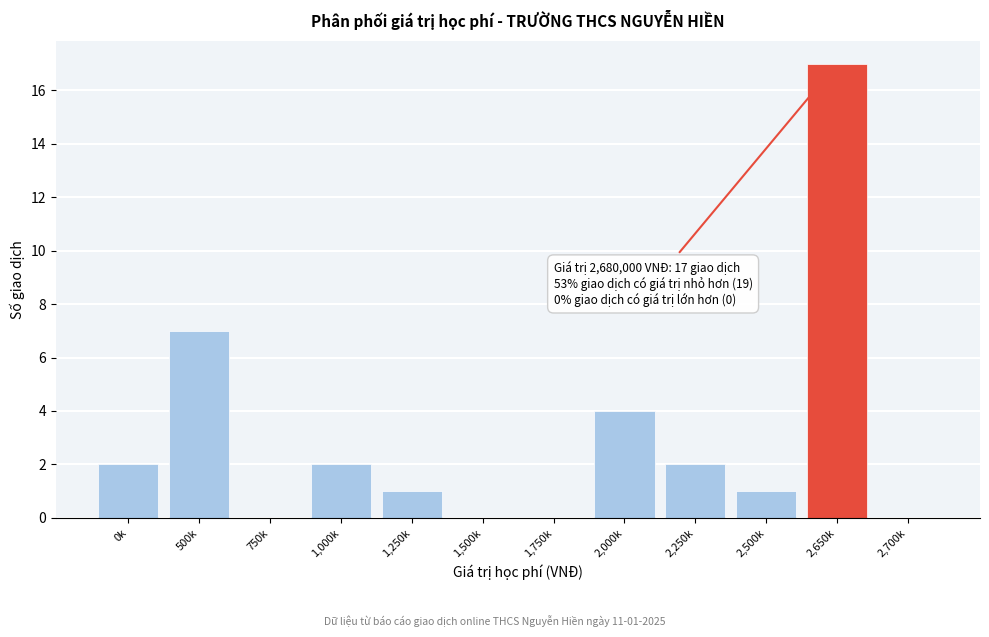

Reading left to right, list all the values displayed in this chart.

0k=2	500k=7	750k=0	1,000k=2	1,250k=1	1,500k=0	1,750k=0	2,000k=4	2,250k=2	2,500k=1	2,650k=17	2,700k=0